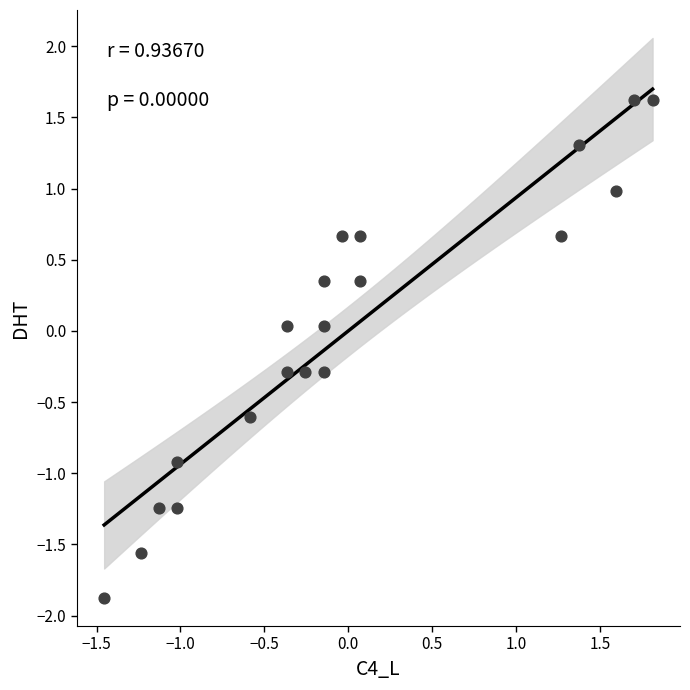

What is the range of Y values (max minus min)?

3.5